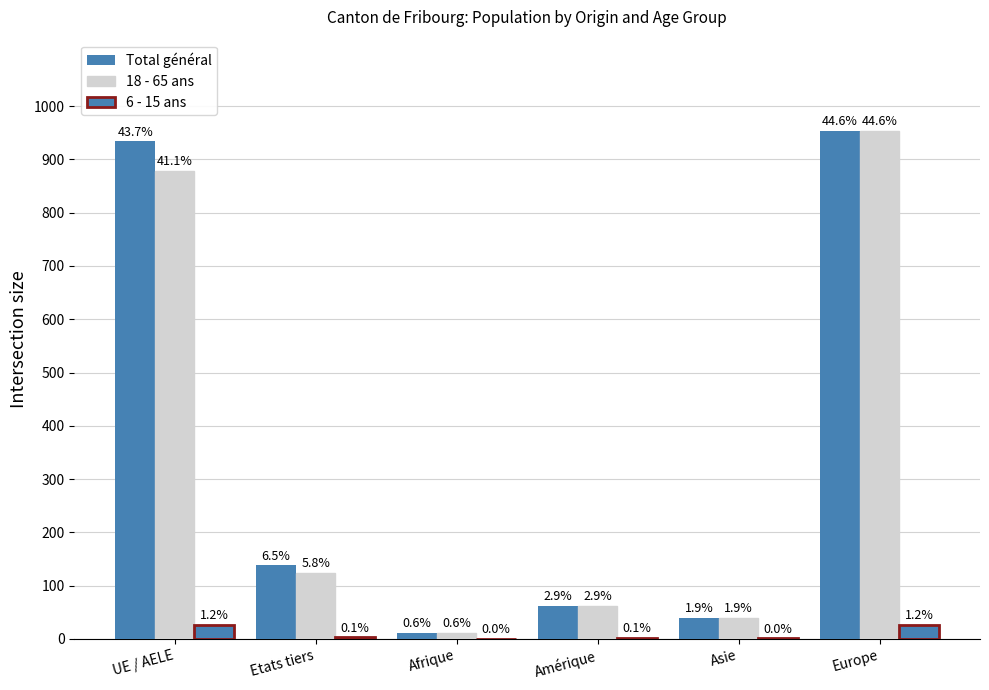

Rank the categories by Total général value from lowest to highest.

Afrique, Asie, Amérique, Etats tiers, UE / AELE, Europe